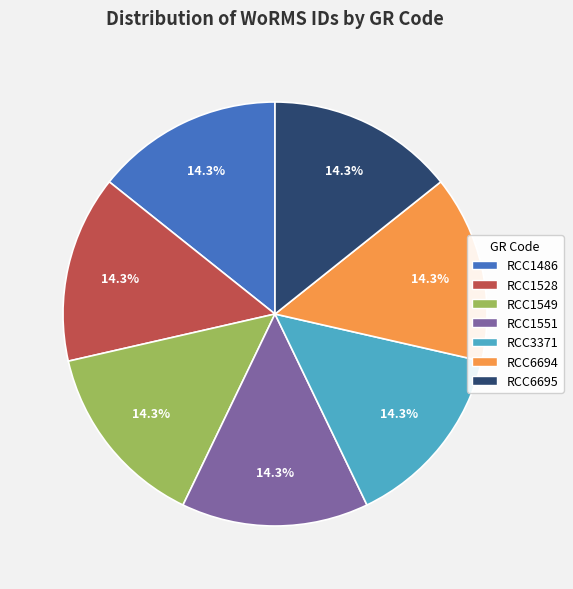

What is the total percentage of RCC1486 and RCC1551?

28.6%